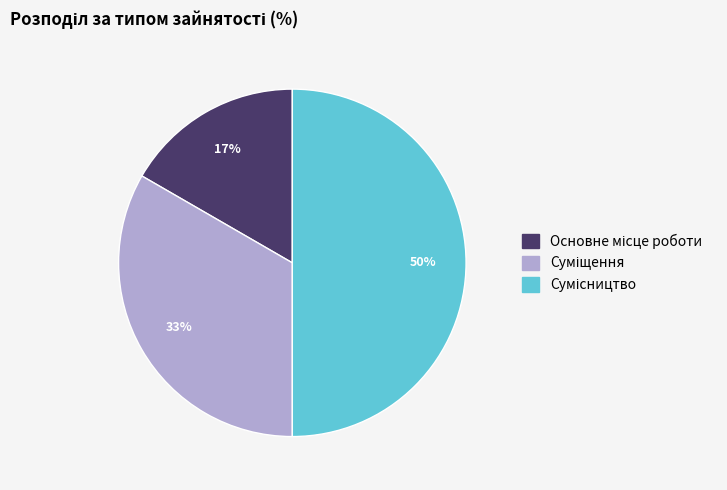

To the nearest percent, what is the difference between the largest and smallest slice percentages?

33%